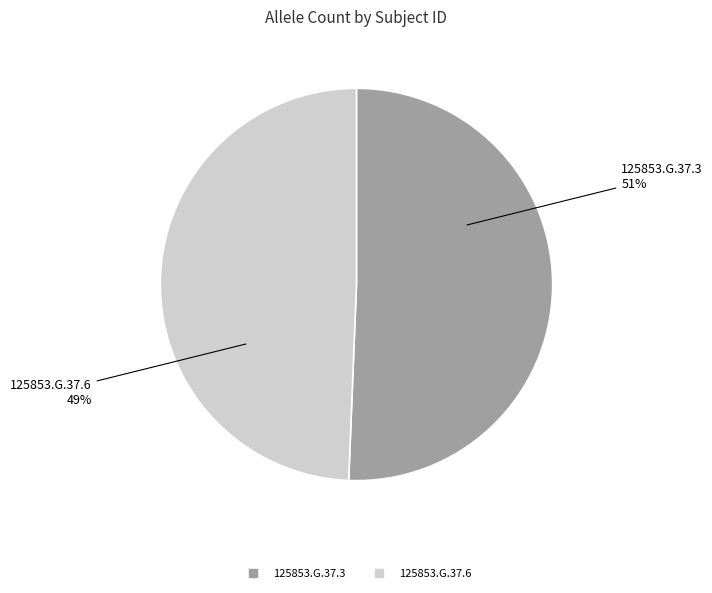

True or false: 125853.G.37.3 accounts for 44% of the total.

False